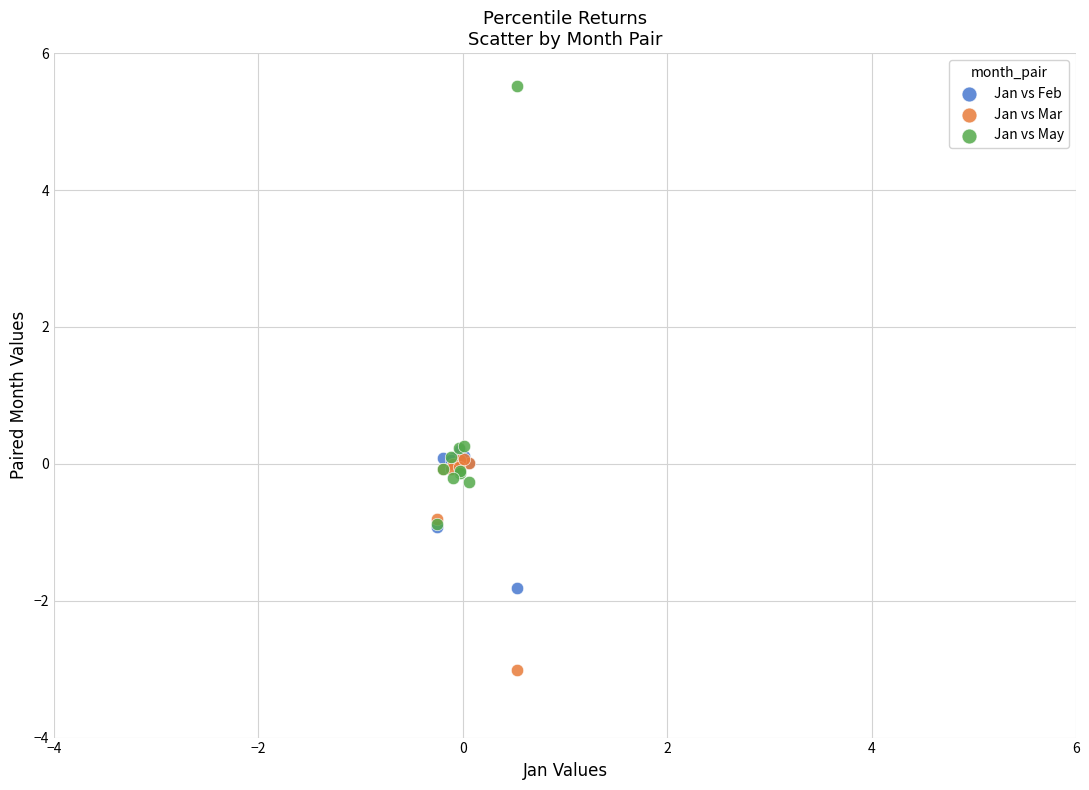

What are all the series names shown in the legend?

Jan vs Feb, Jan vs Mar, Jan vs May